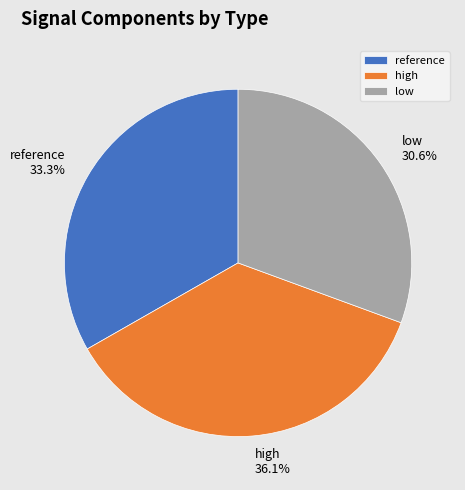

Is the sum of low and high greater than half?

Yes